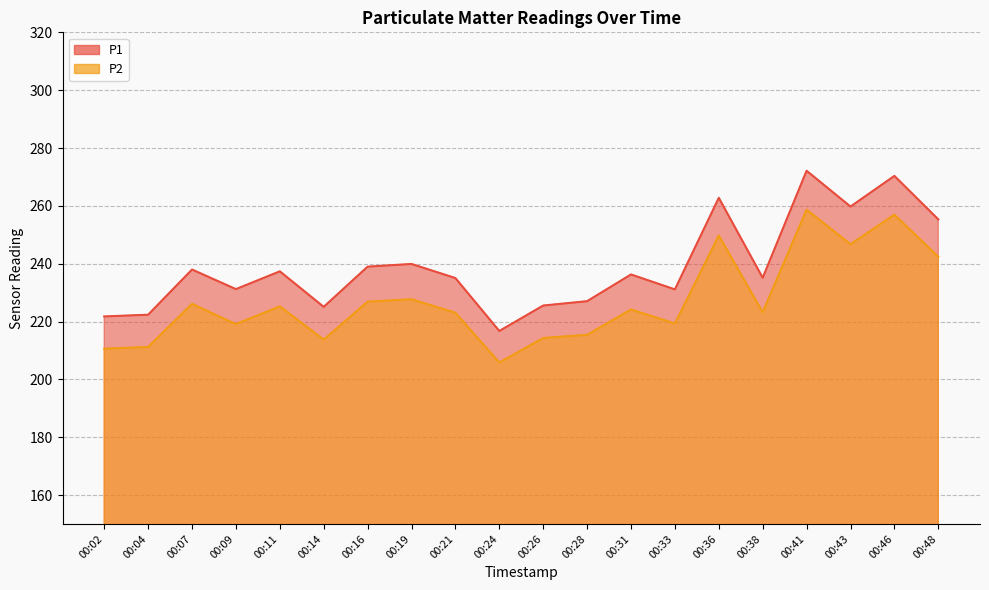

Reading right to left, list all the values displayed in this chart.

P1: 255.3	270.4	259.8	272.1	235.1	262.8	231.1	236.3	227.0	225.5	216.7	235.0	239.9	239.0	225.1	237.3	231.2	238.0	222.3	221.8
P2: 242.4	256.9	246.7	258.7	223.2	249.8	219.3	224.2	215.4	214.3	205.8	223.0	227.7	226.9	213.7	225.2	219.1	226.1	211.2	210.6